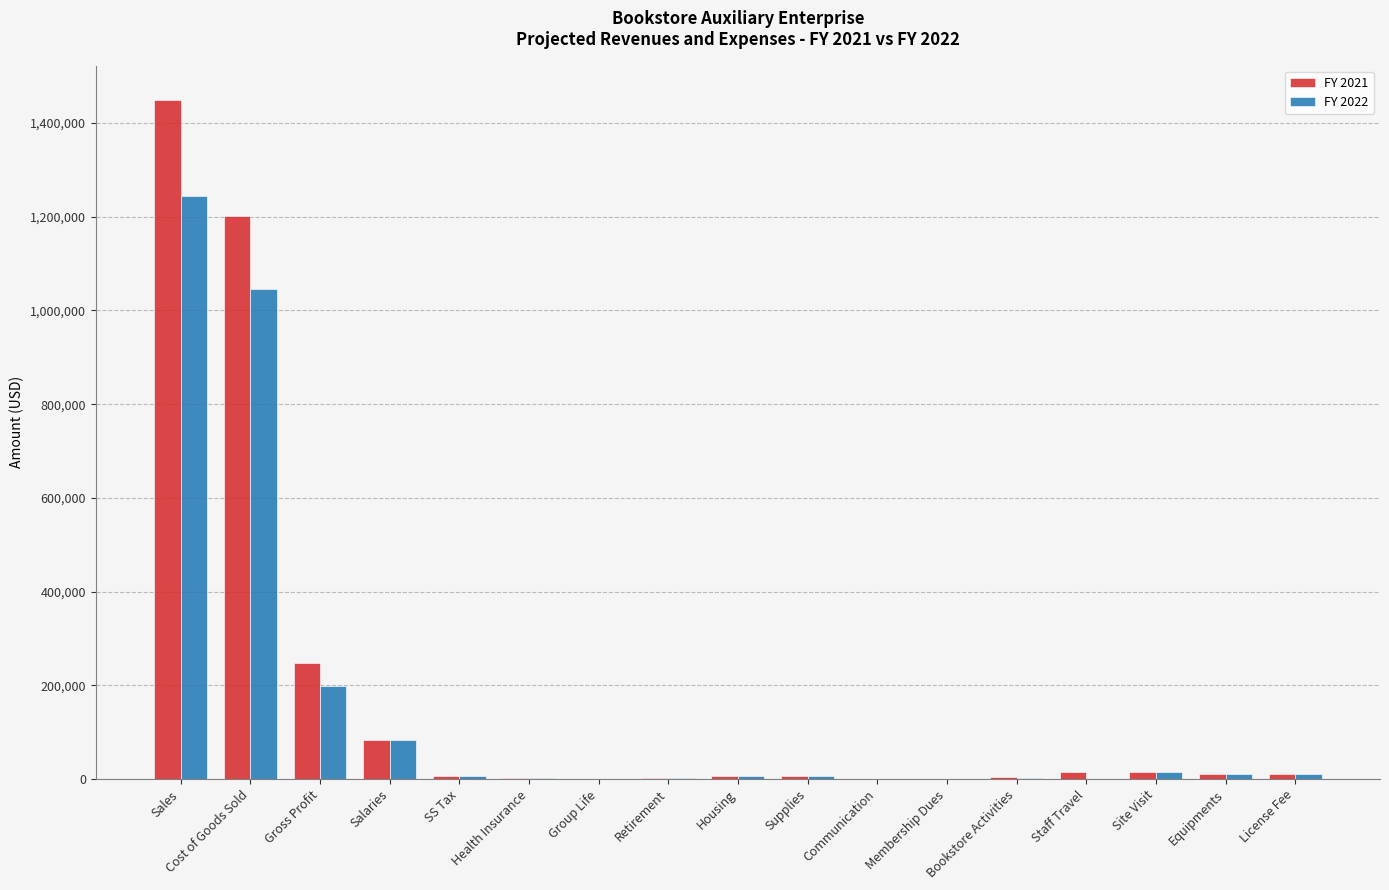

What is the sum of all FY 2021 values?

3064882.6